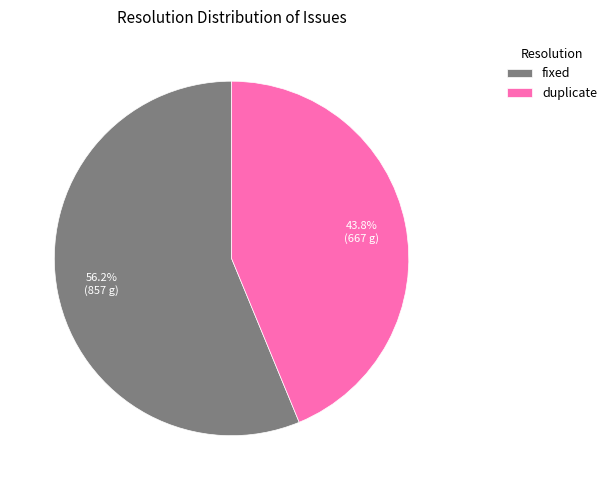

True or false: duplicate accounts for 58% of the total.

False